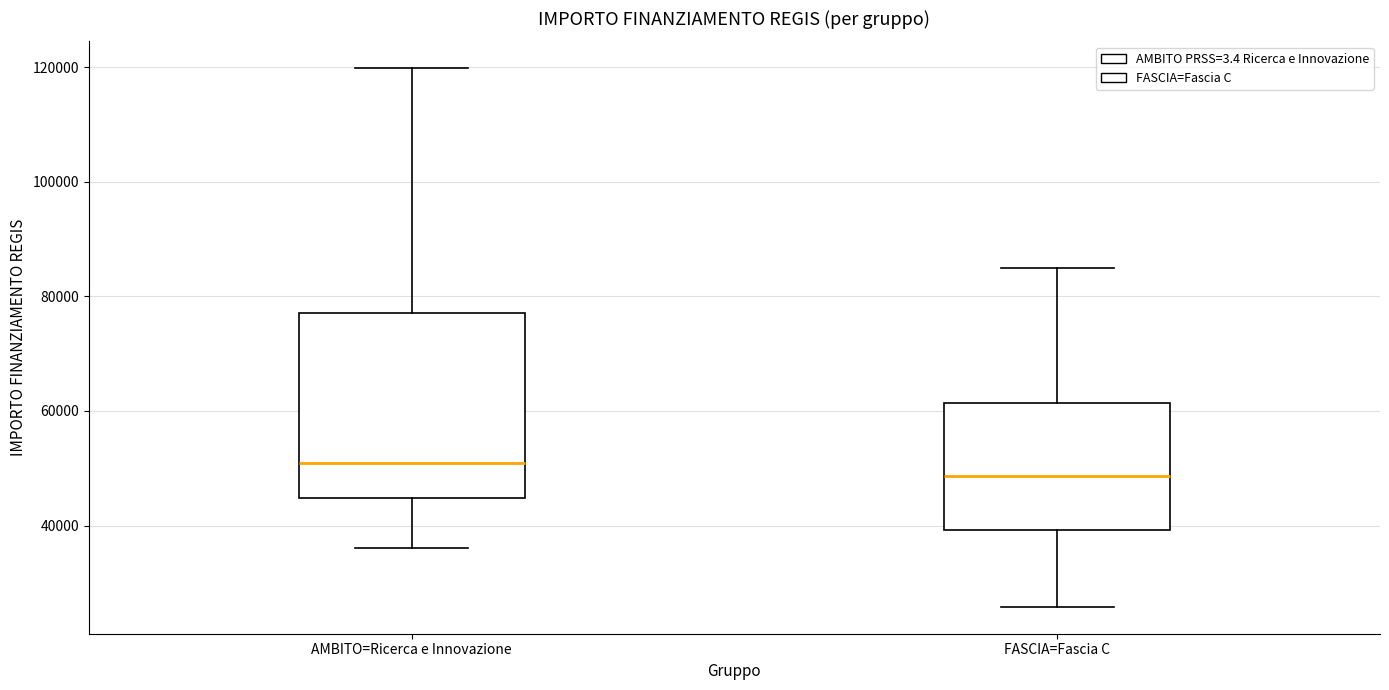

Comparing the boxes themselves (not the whiskers), which one is the tallest?

AMBITO=Ricerca e Innovazione